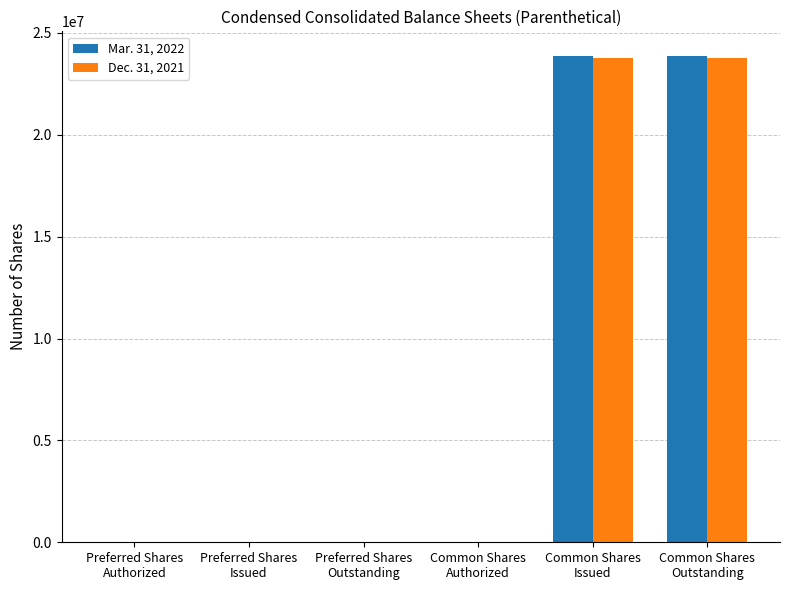

Count the Dec. 31, 2021 values in the range 0 to 23792212.

6